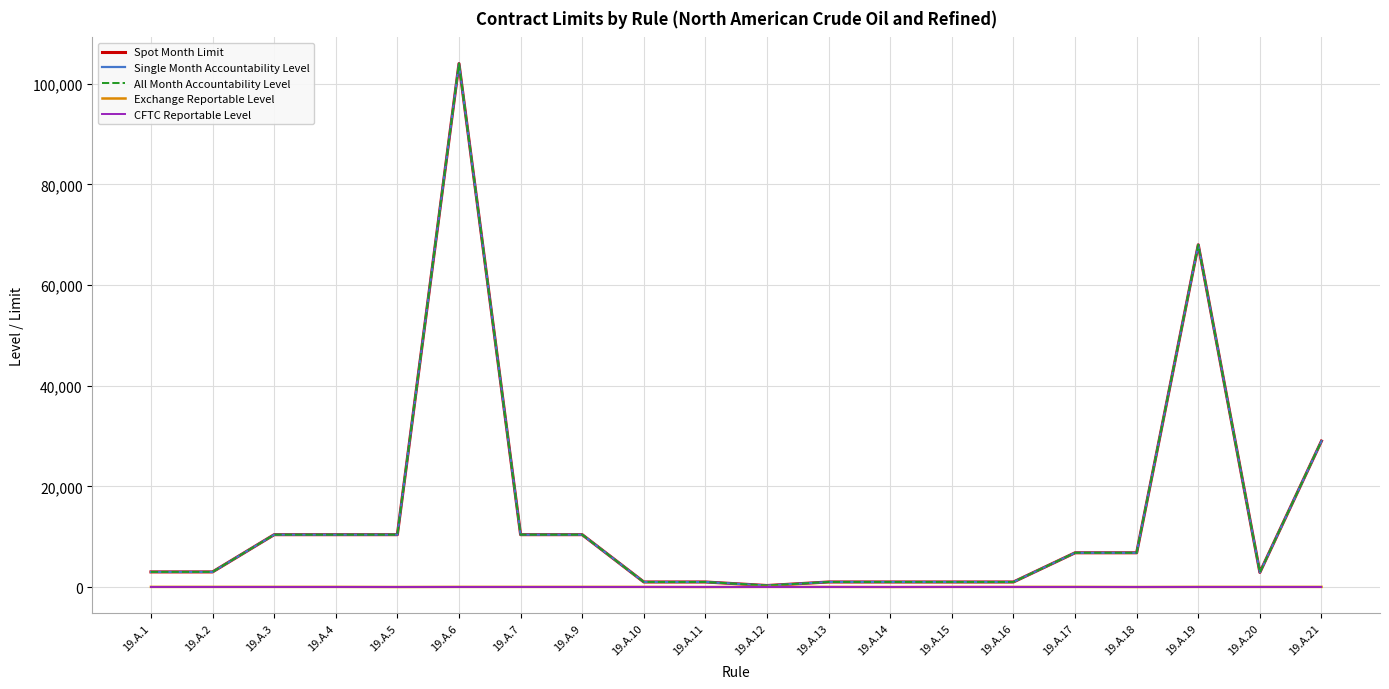

The CFTC Reportable Level series shows 12 at 19.A.20. True or false?

False